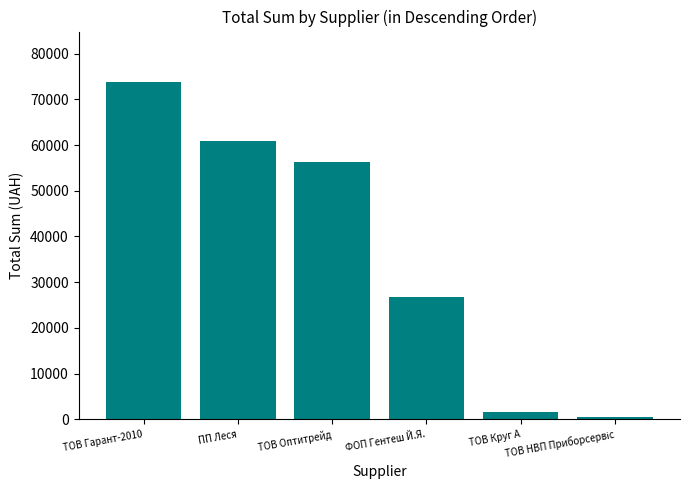

What is the maximum value shown in the chart?

73784.3